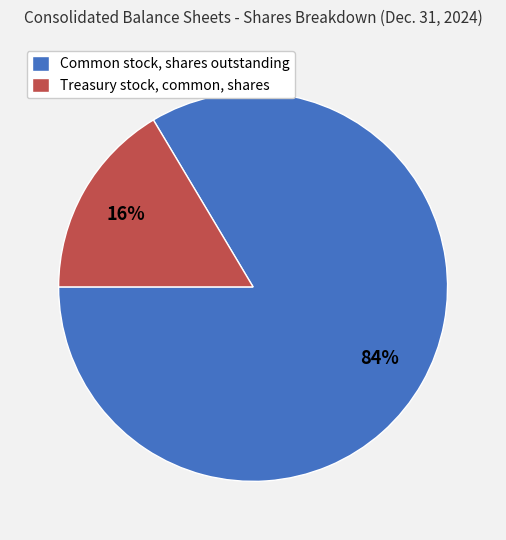

What is the smallest slice in the pie chart?

Treasury stock, common, shares